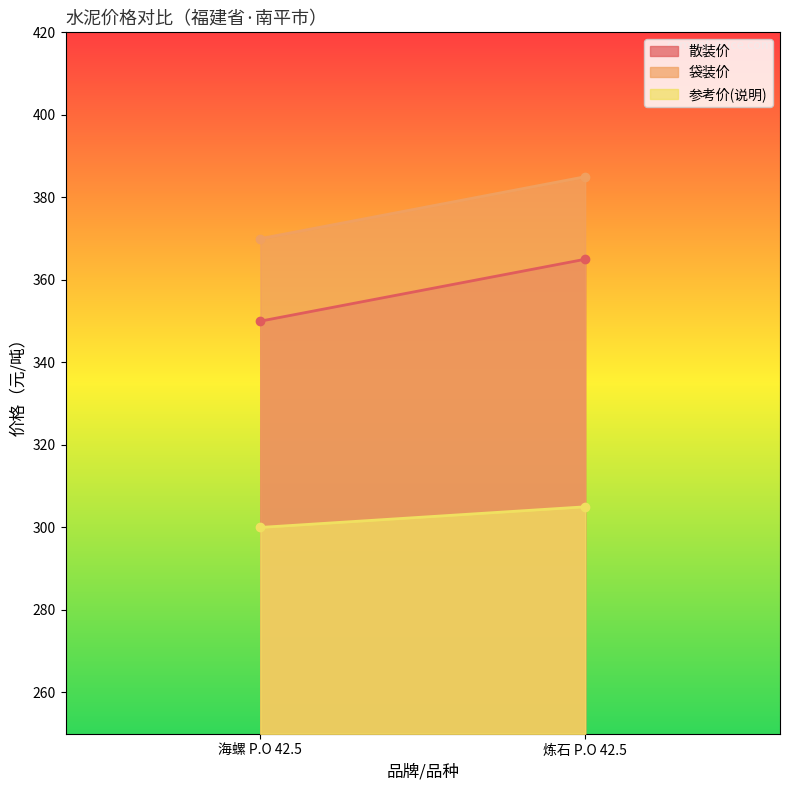

The 散装价 series shows 350 at 海螺 P.O 42.5. True or false?

True